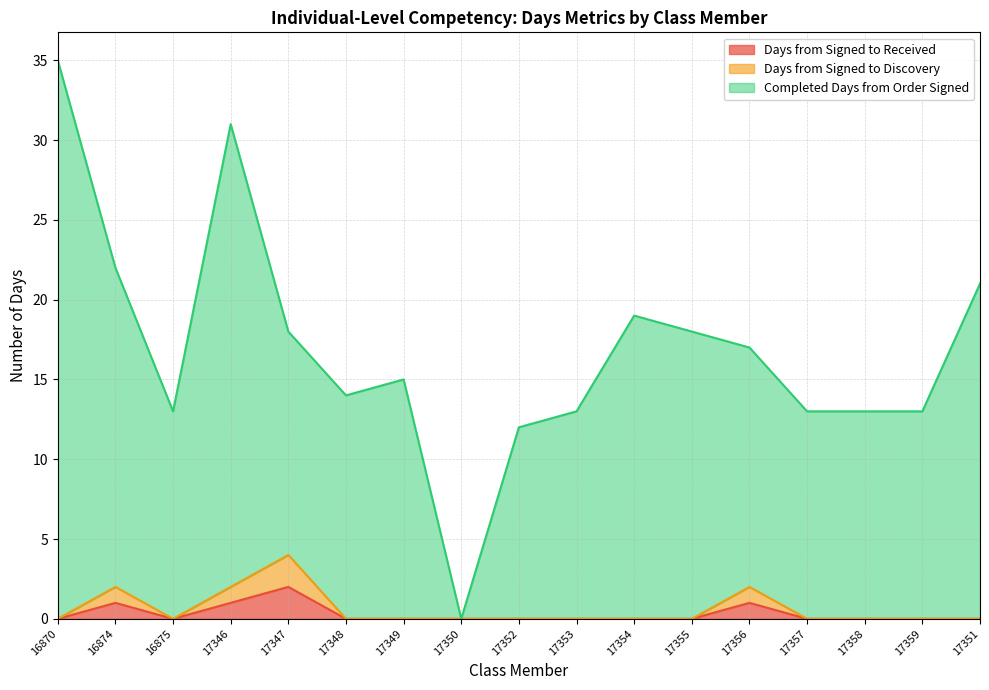

How many Days from Signed to Received values are between 0 and 1?

16